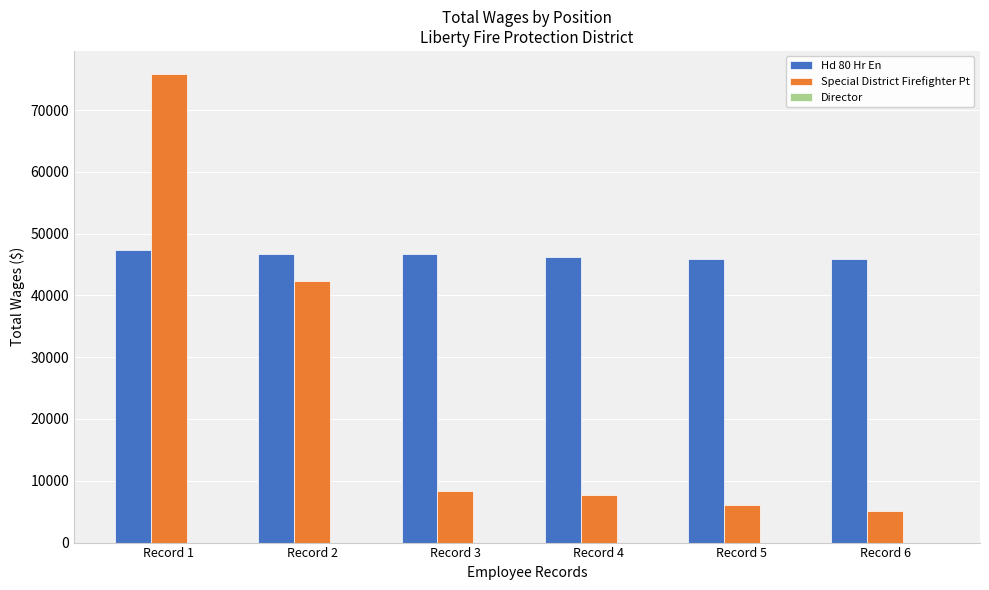

At how many categories does at least one series exceed 75215?

1